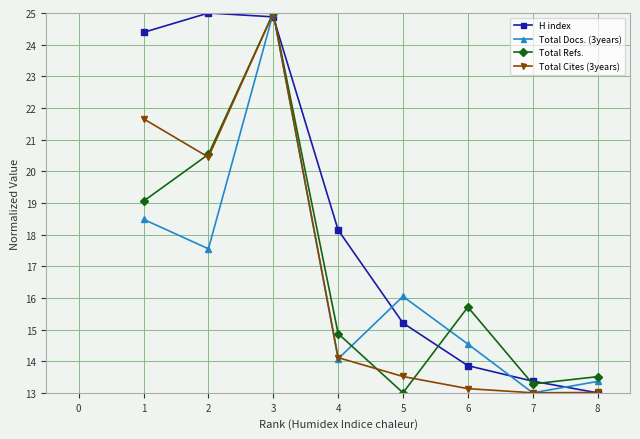

What is the value of the Total Docs. (3years) point at the 8th from the left?

13.4